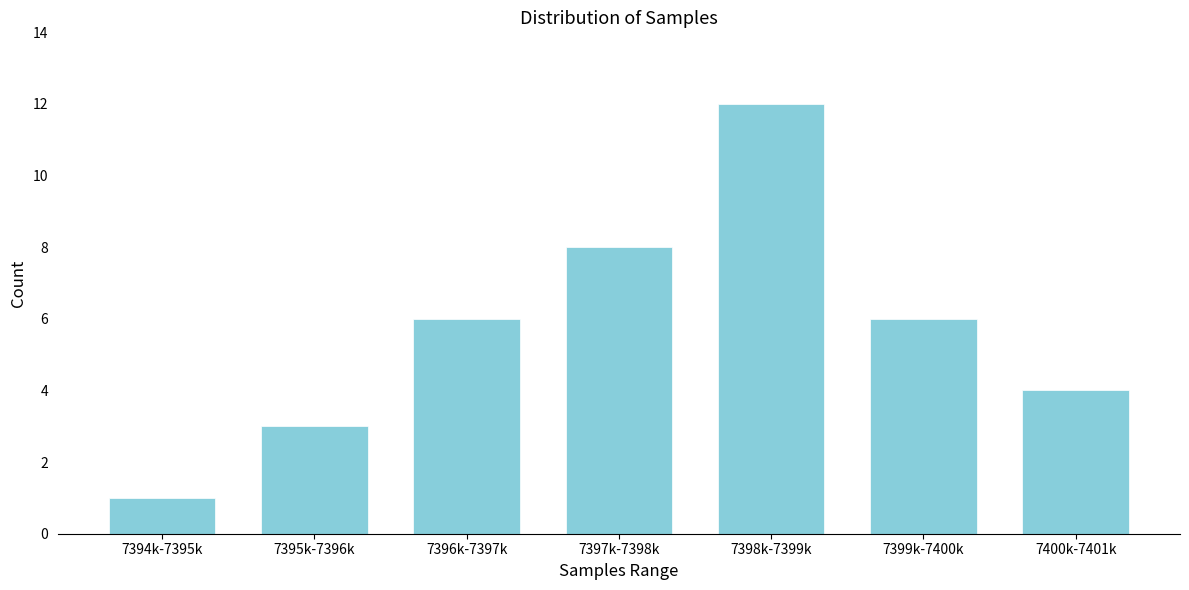

Reading right to left, list all the values displayed in this chart.

4	6	12	8	6	3	1